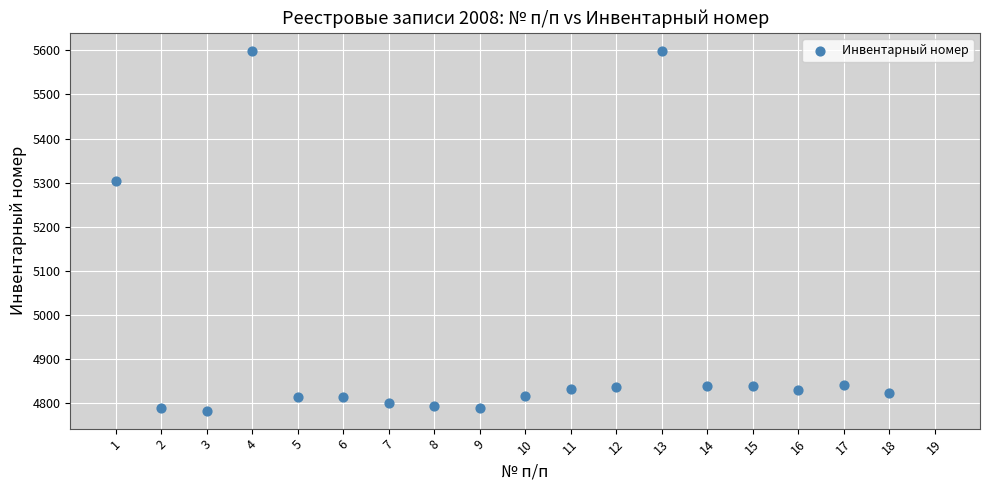

What is the range of Y values (max minus min)?

816